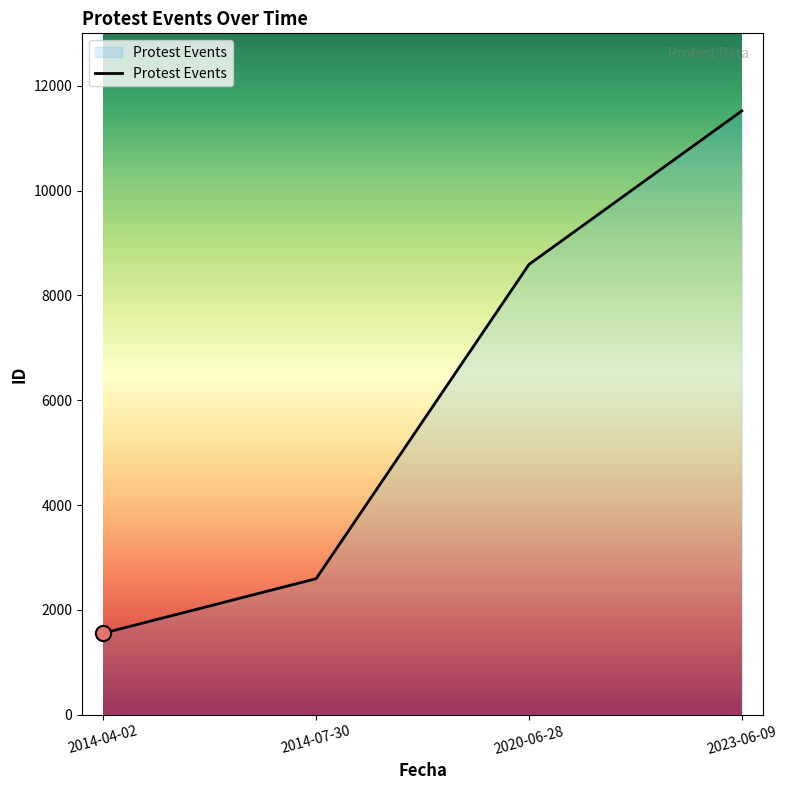

What is the ratio of the value at 2023-06-09 to the value at 2014-04-02?

7.4